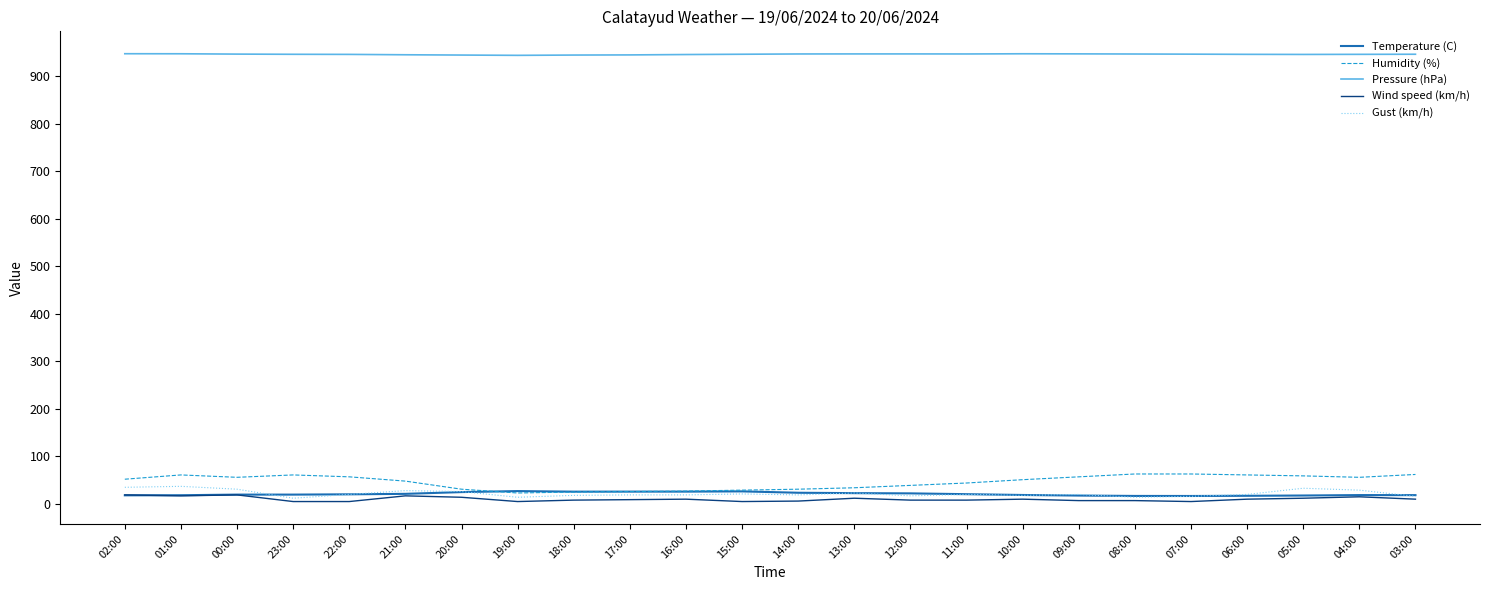

True or false: Temperature (C) and Pressure (hPa) intersect in this chart.

False